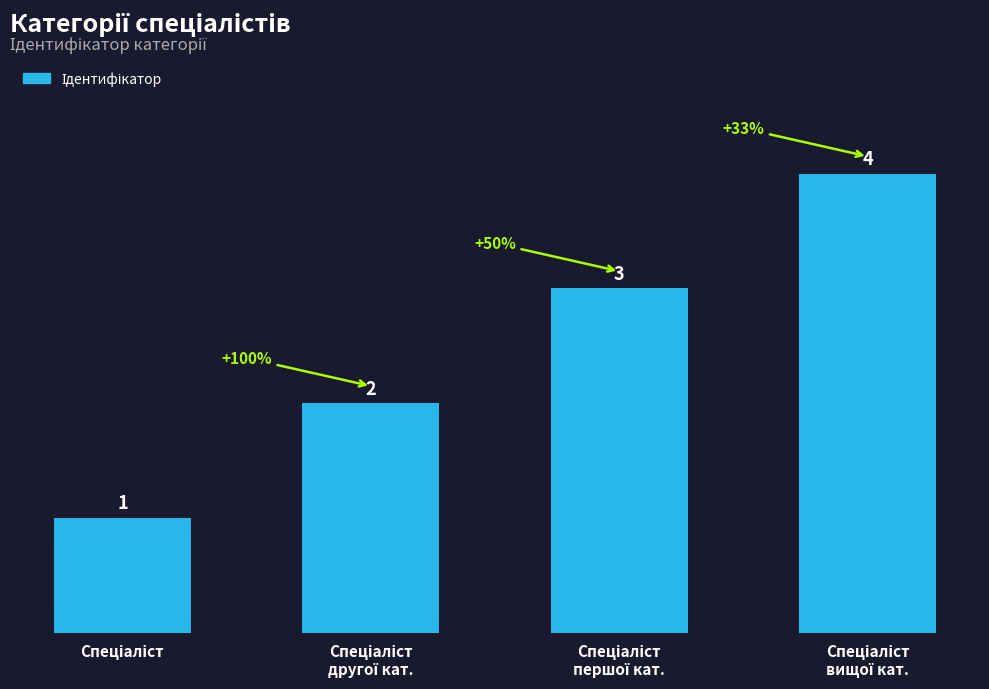

Reading left to right, what are all the values shown in this chart?

1	2	3	4